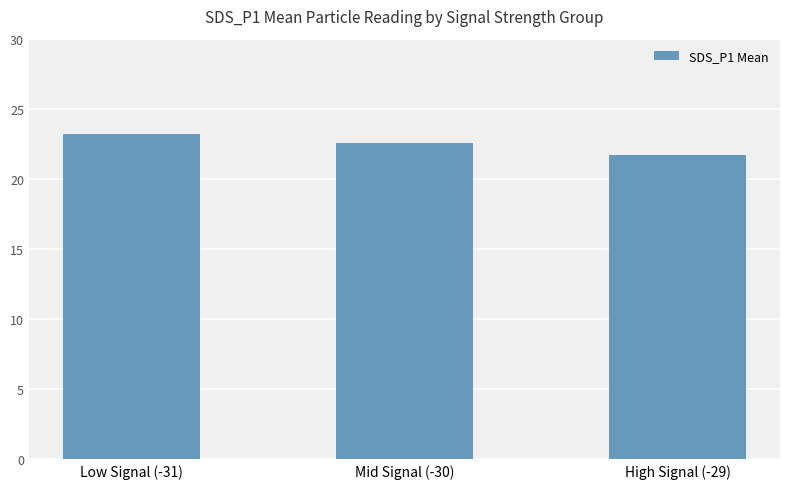

How many data points are less than 22?

1